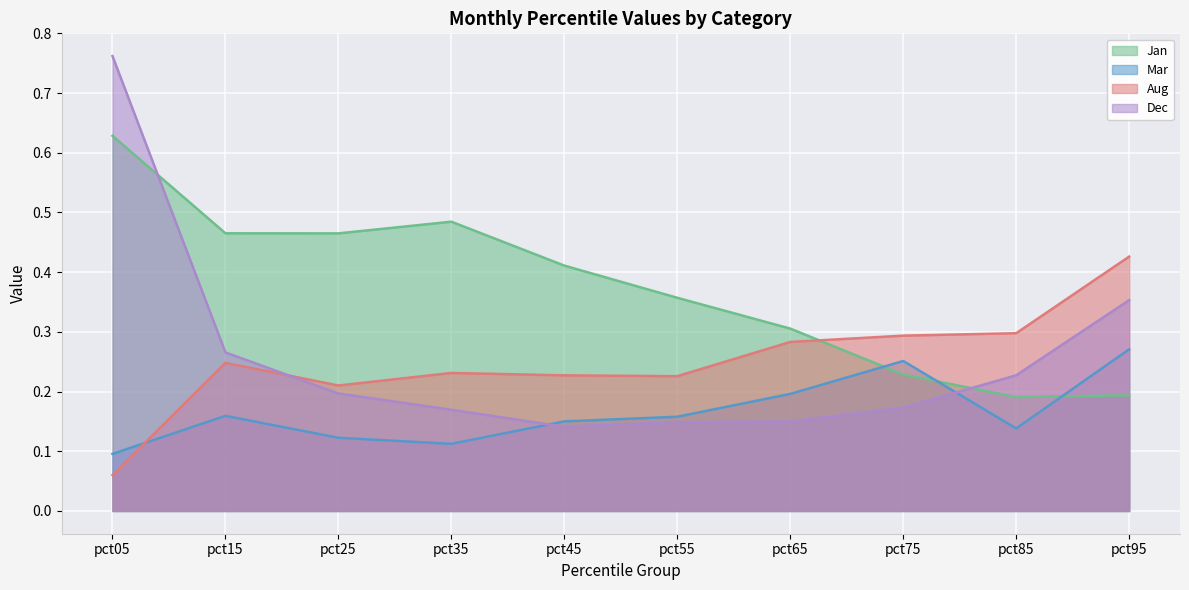

True or false: Mar and Jan intersect in this chart.

True